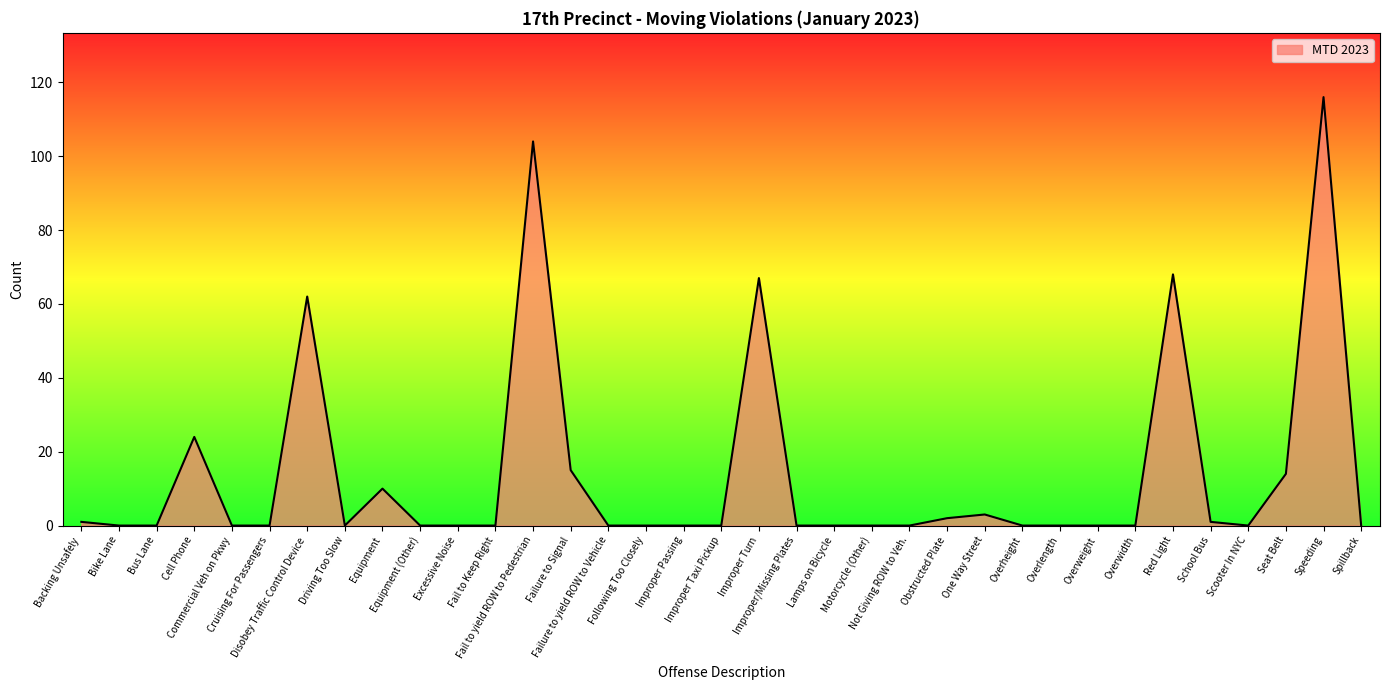

Count the number of categories in the chart.

35